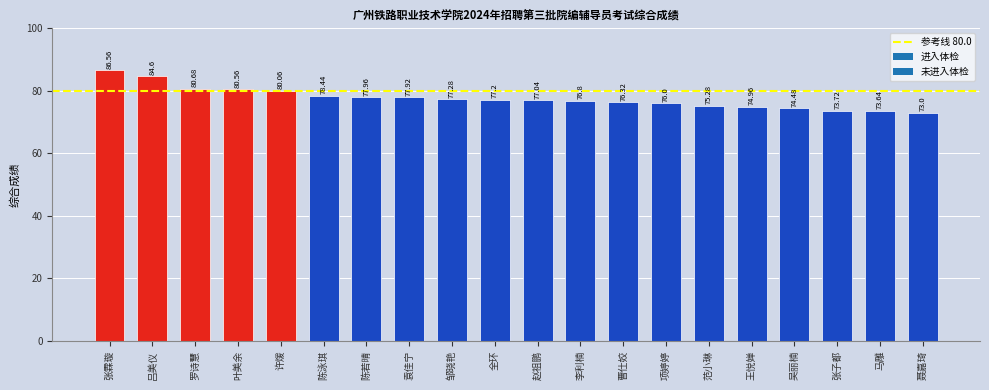

True or false: the data shows 84.6 at 吕美仪.

True